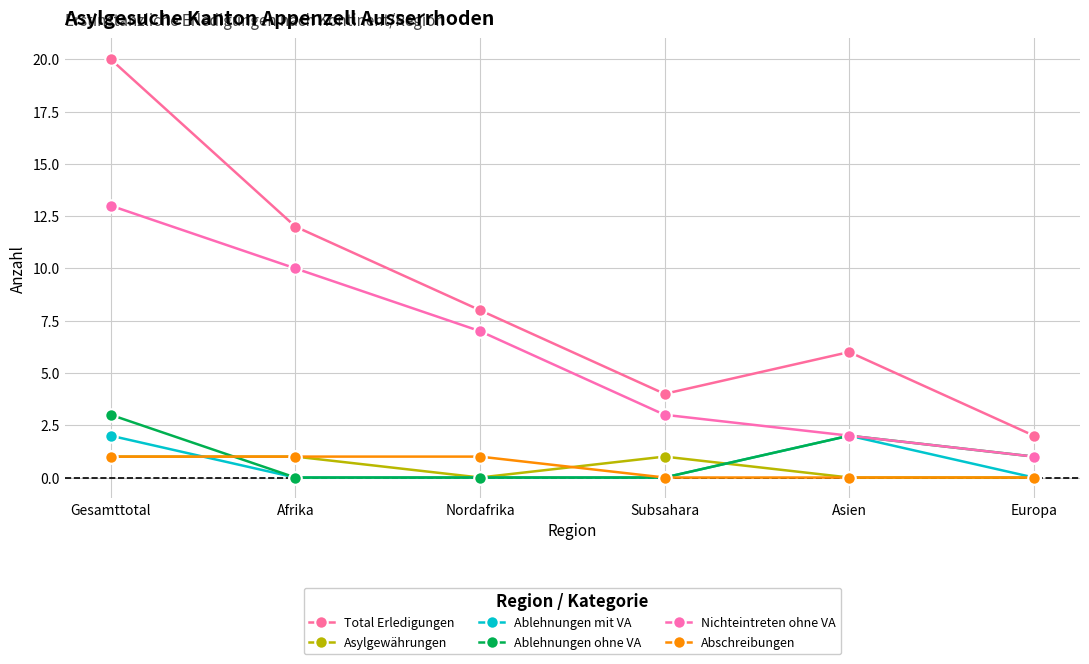

What is the value of the Ablehnungen ohne VA point at the 1st from the left?

3